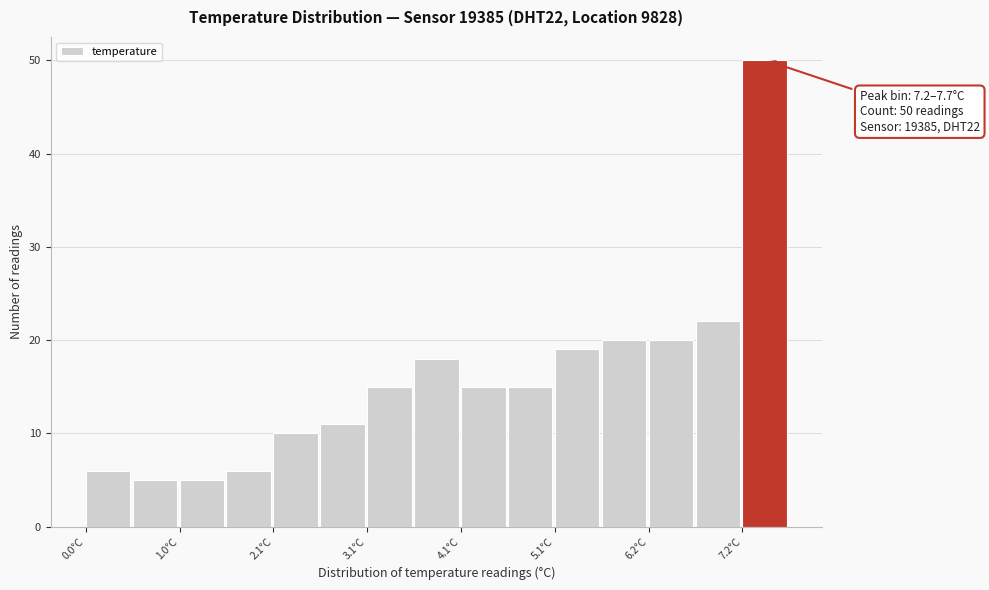

Around what value on the x-axis is the tallest bar? Give the approximate position of its centre, as read against the axis.

7.4